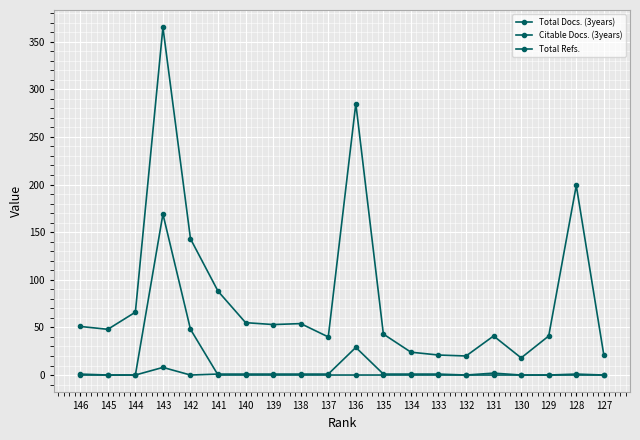

How many series are shown in this chart?

3